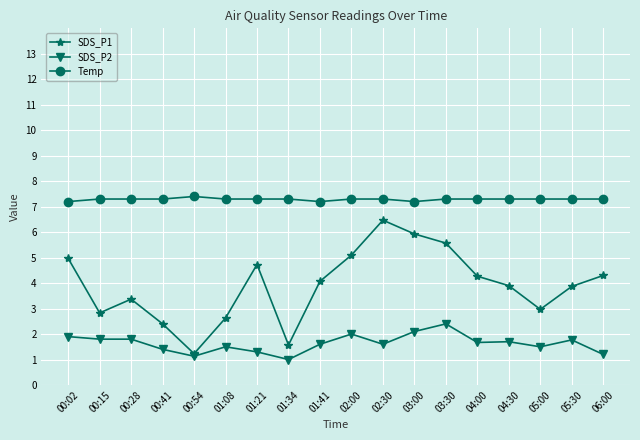

What is the label of the 12th point from the right?

01:21